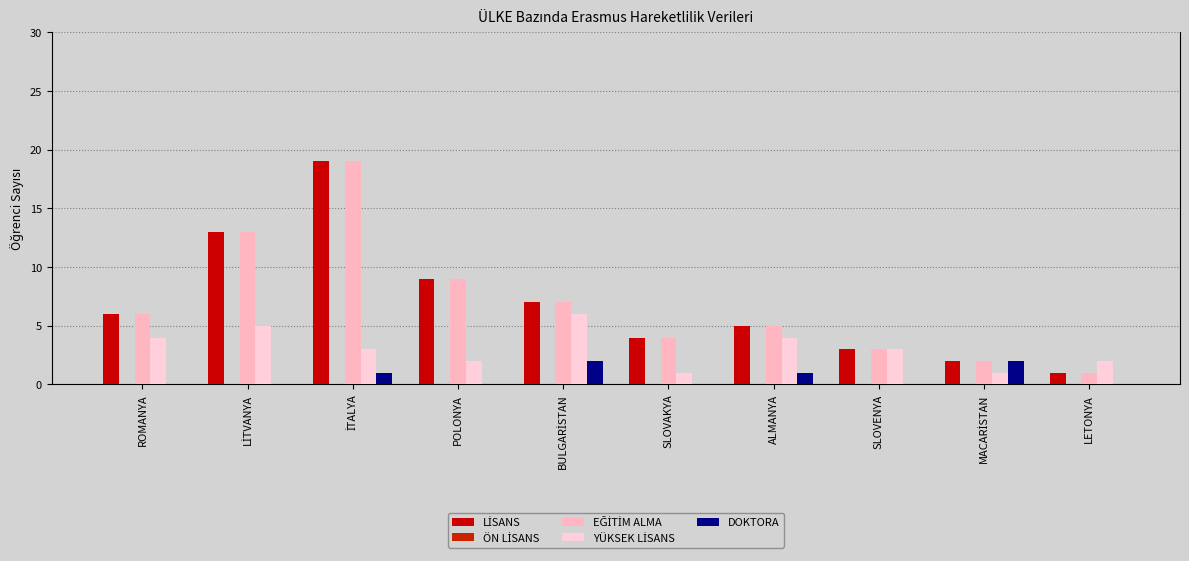

Which series has the largest range (max minus min)?

LİSANS